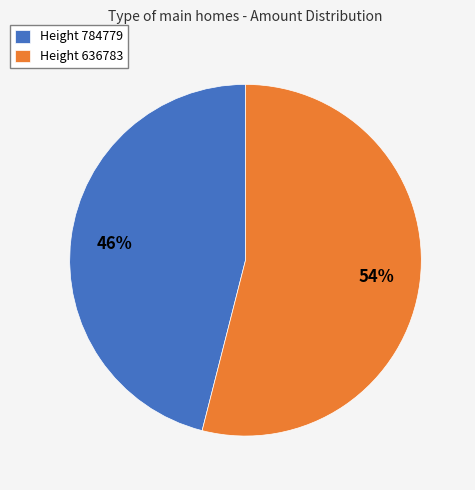

Rank the categories by value from lowest to highest.

Height 784779, Height 636783